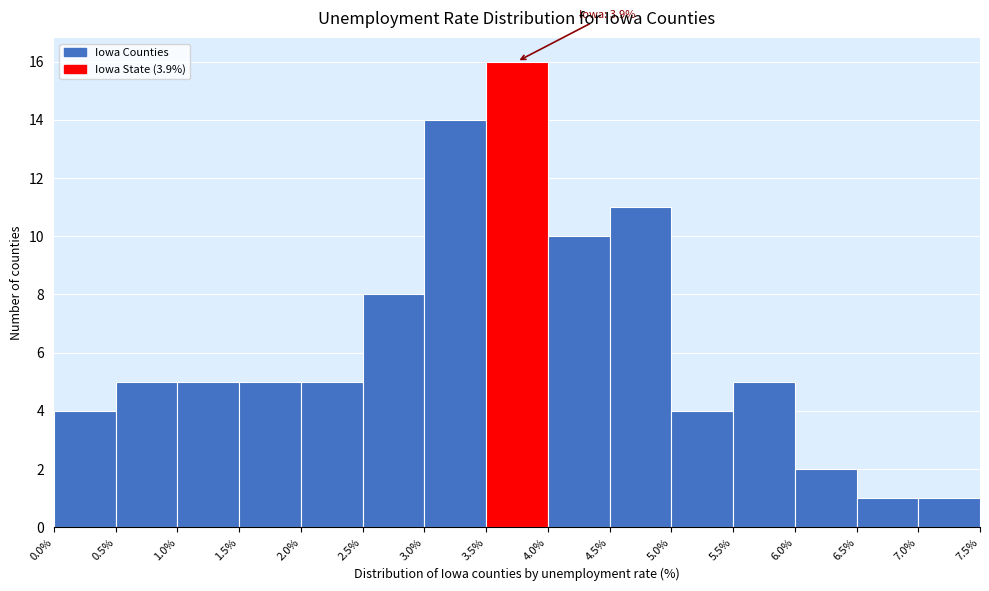

Over which range of the x-axis is the bar tallest?

3.5% to 4.0%